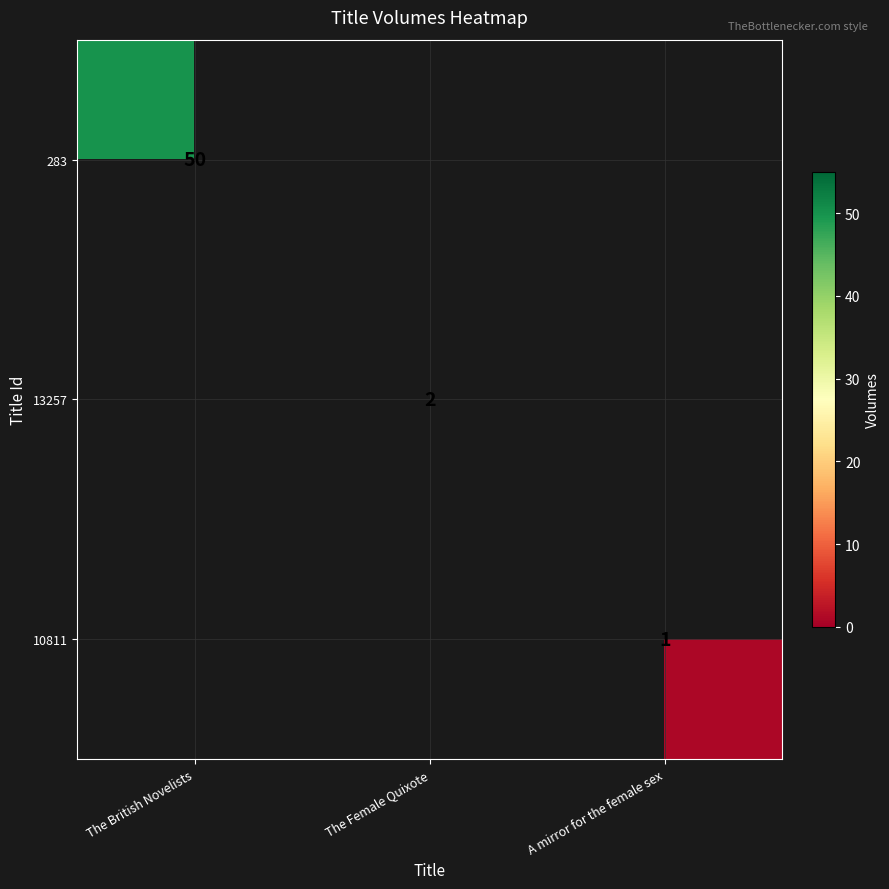

What is the maximum value shown in the chart?

50.0